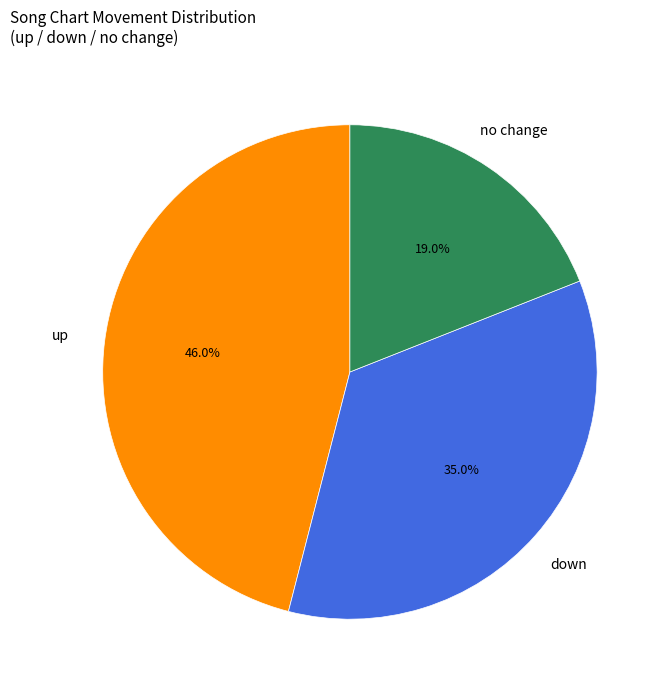

Is there a majority slice in this chart?

No